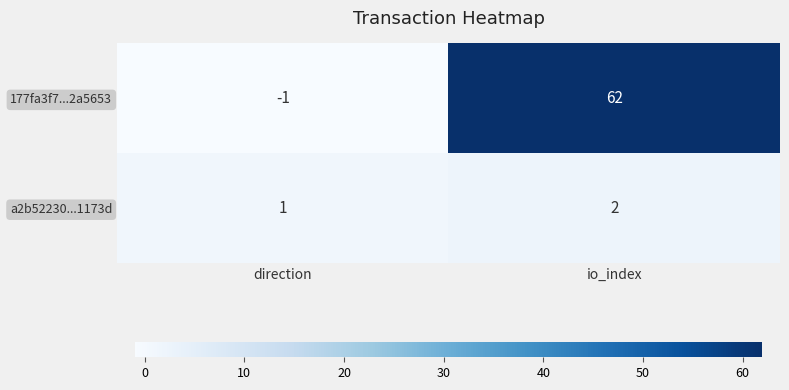

Reading left to right, list all the values displayed in this chart.

177fa3f7...2a5653: direction=-1	io_index=62
a2b52230...1173d: direction=1	io_index=2